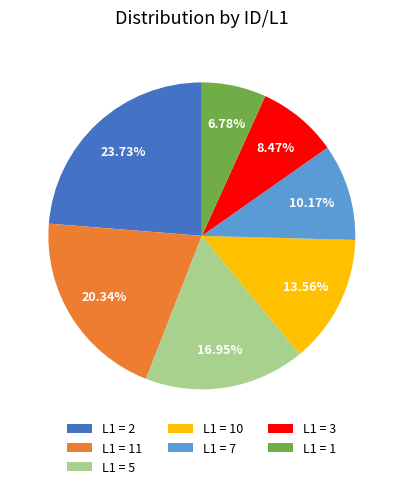

To the nearest percent, what is the average slice percentage?

14%